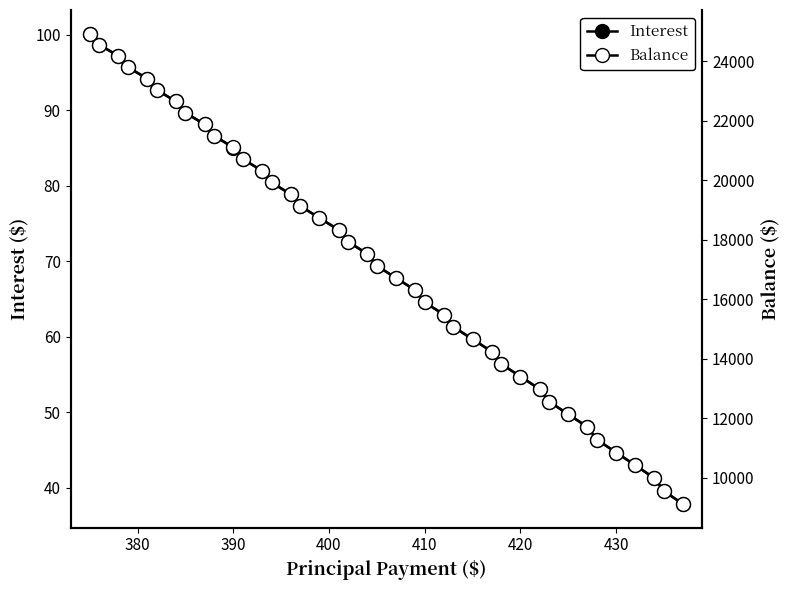

What is the average value of the Interest series?

69.8